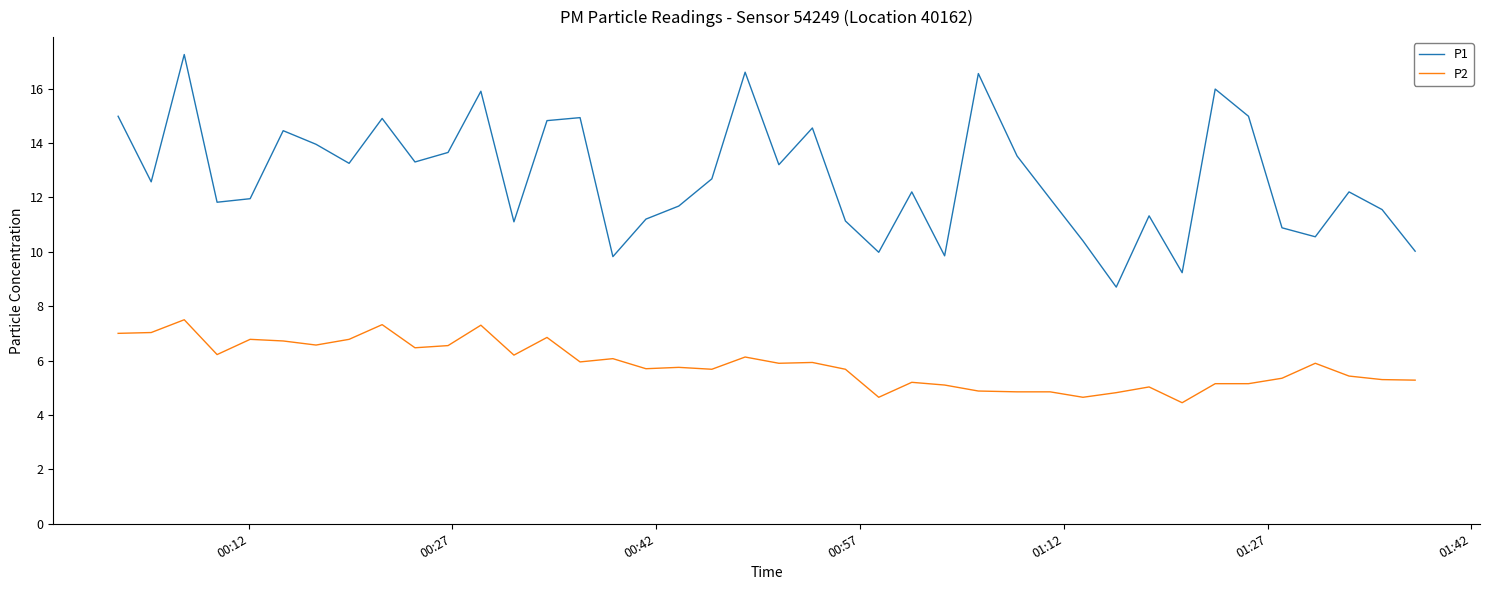

List the series in order of their peak value, lowest first.

P2, P1